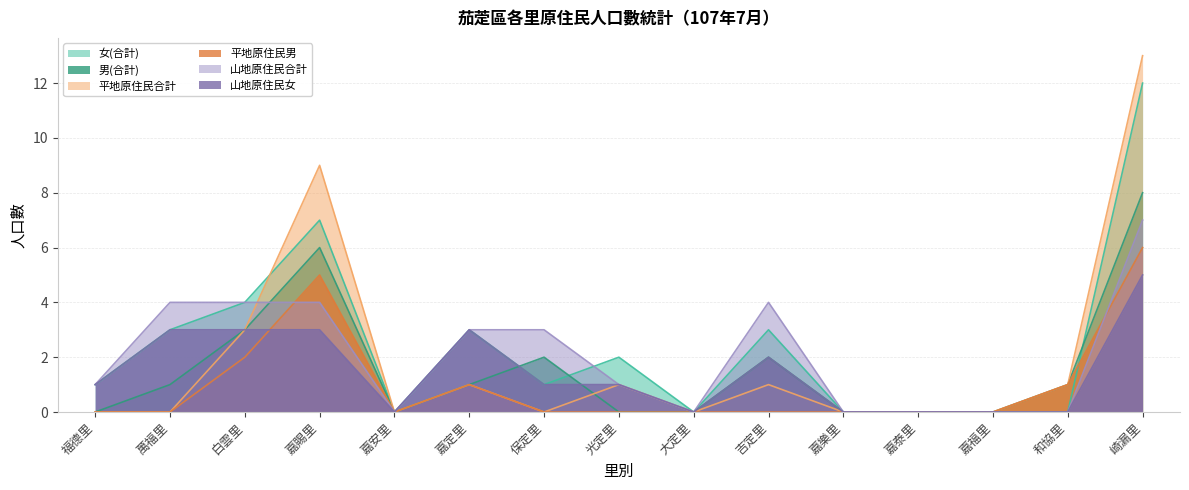

Is it true that 平地原住民合計 equals 2 at 嘉定里?

False